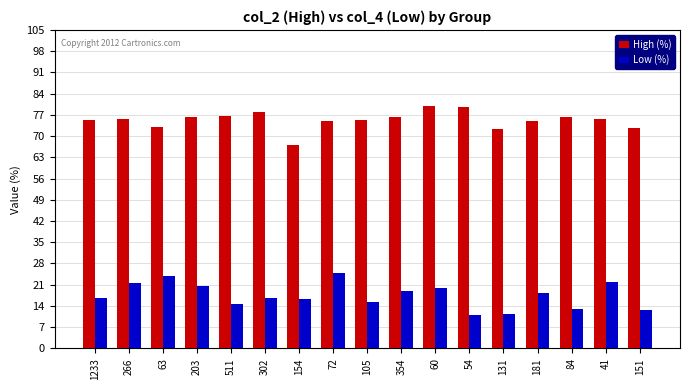

Does the chart contain any negative values?

No